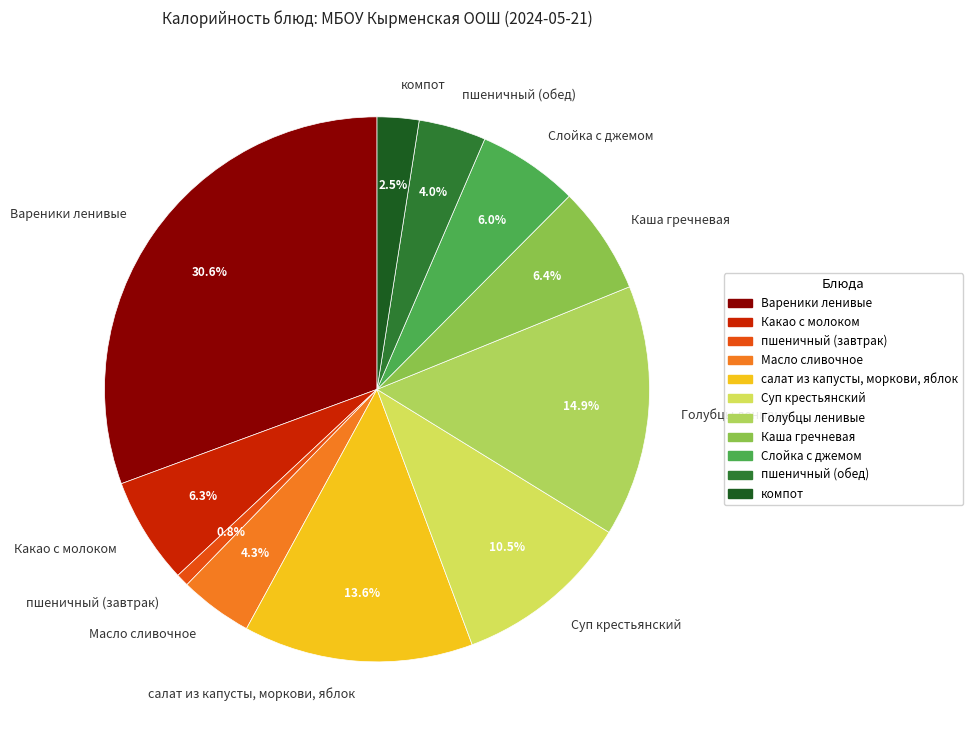

Between Суп крестьянский and салат из капусты, моркови, яблок, which is larger?

салат из капусты, моркови, яблок